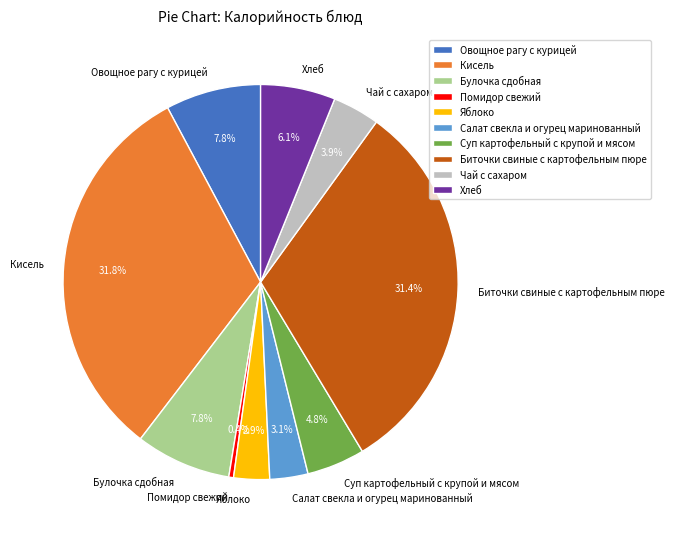

What percentage do Салат свекла и огурец маринованный and Кисель together represent?

34.9%